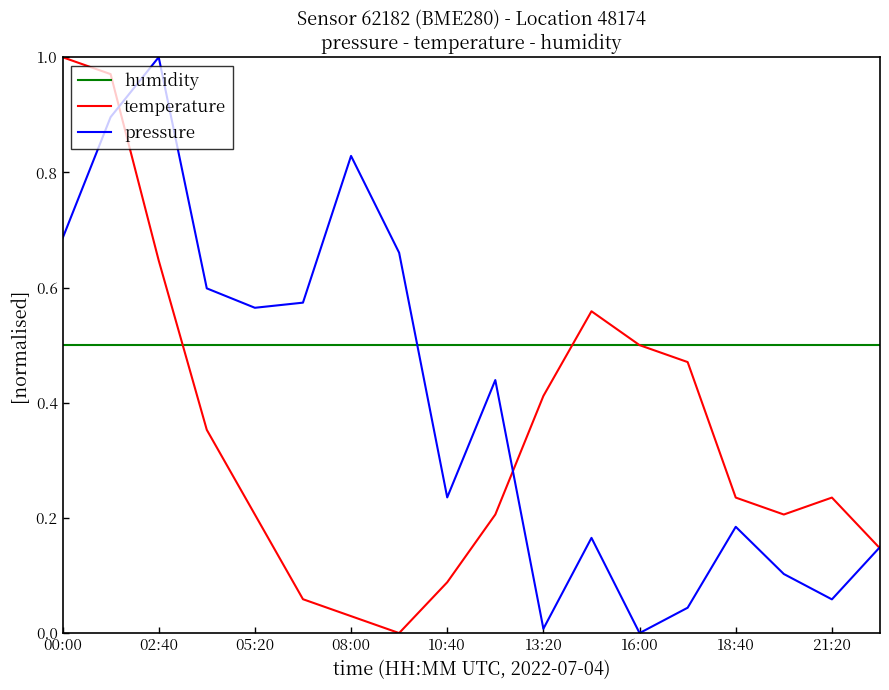

Which series has the largest total across all categories?

humidity